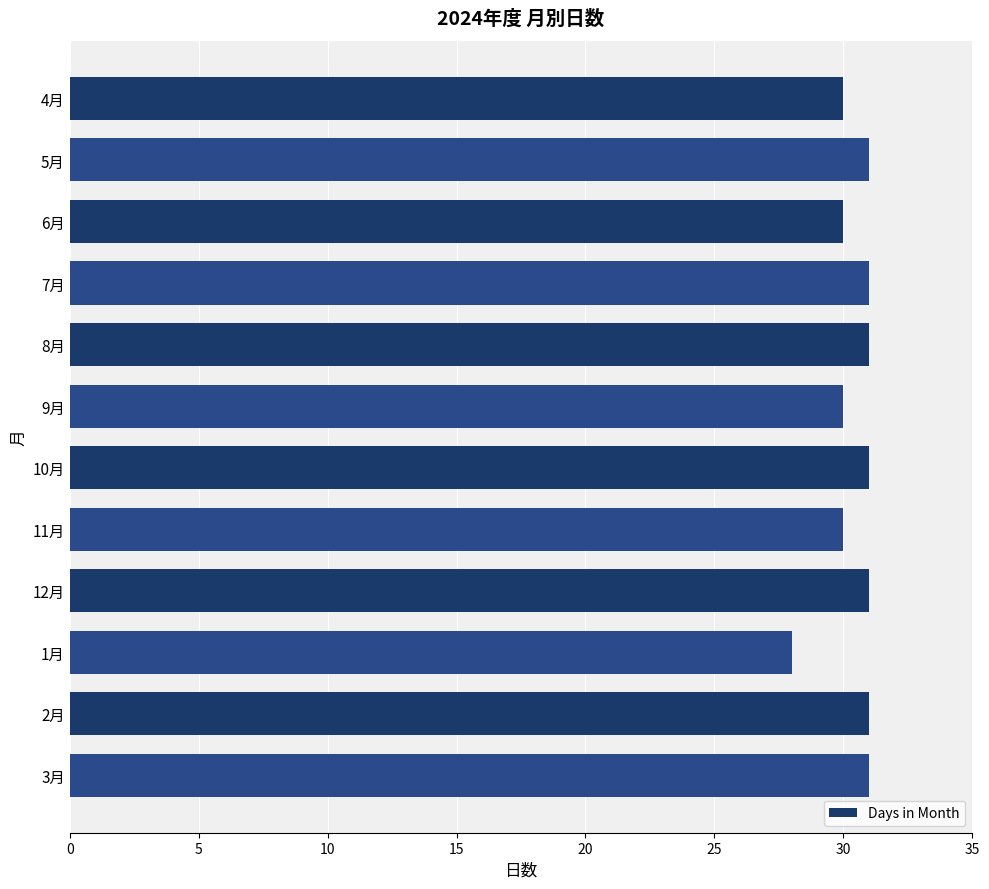

The value at 1月 is 38. True or false?

False